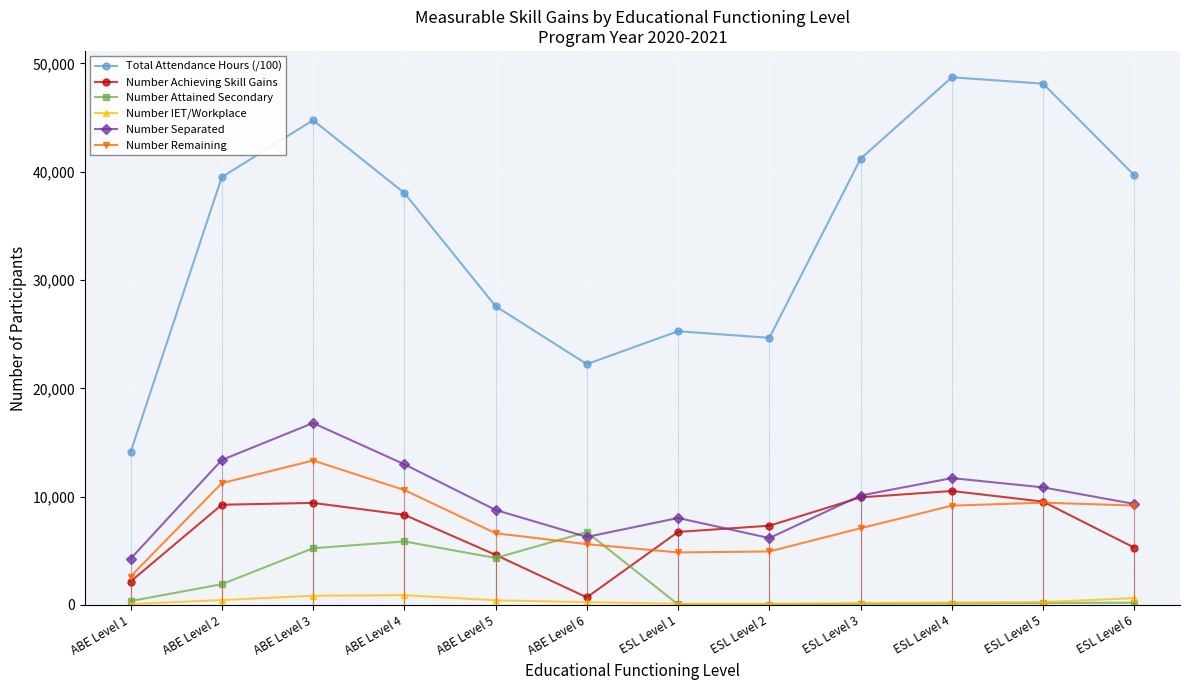

Rank the series by their maximum value, from lowest to highest.

Number IET/Workplace, Number Attained Secondary, Number Achieving Skill Gains, Number Remaining, Number Separated, Total Attendance Hours (/100)